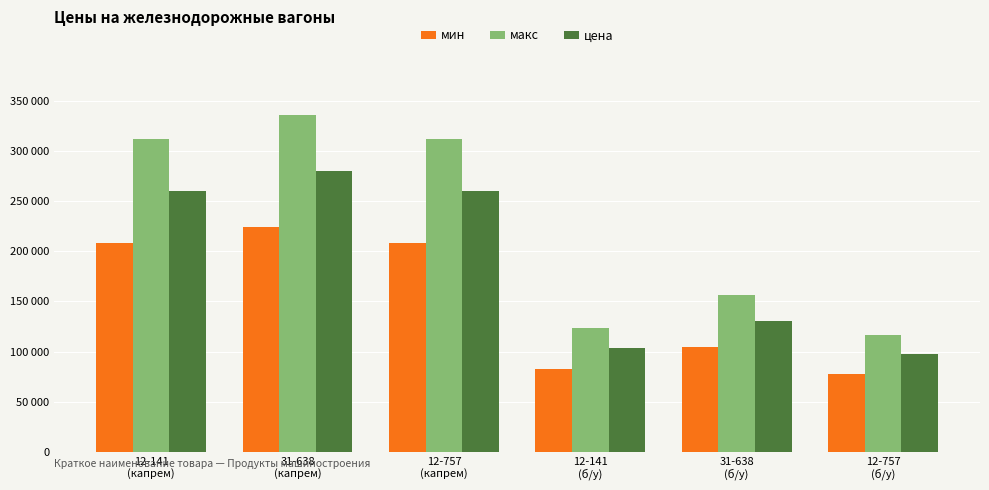

Rank the series by their maximum value, from lowest to highest.

мин, цена, макс